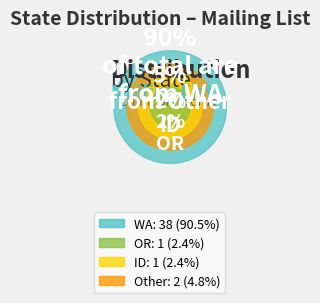

To the nearest percent, what is the combined percentage of WA and OR?

93%